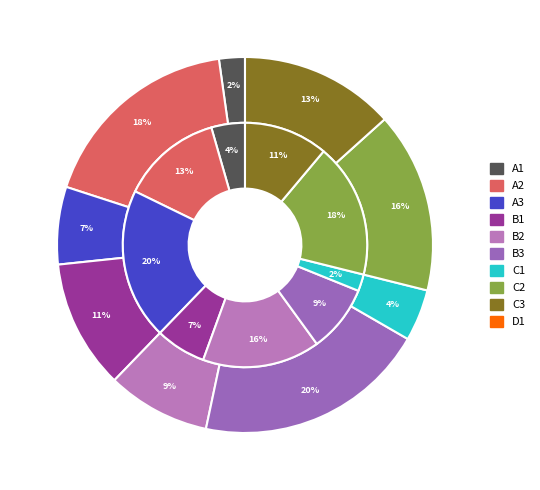

Do 16 and 3 together represent more than half of the pie?

No